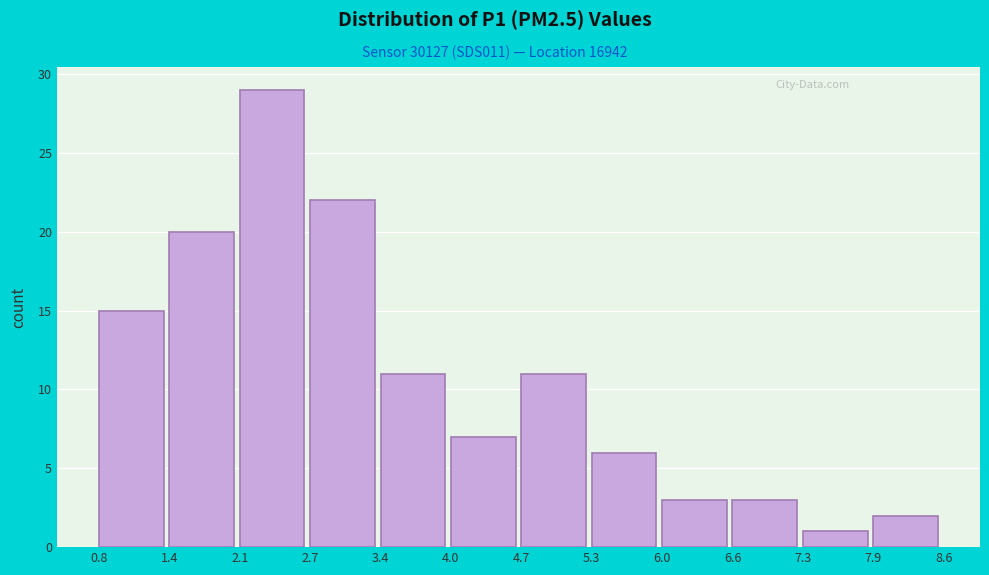

Which range on the x-axis has the tallest bar?

2.1 to 2.7